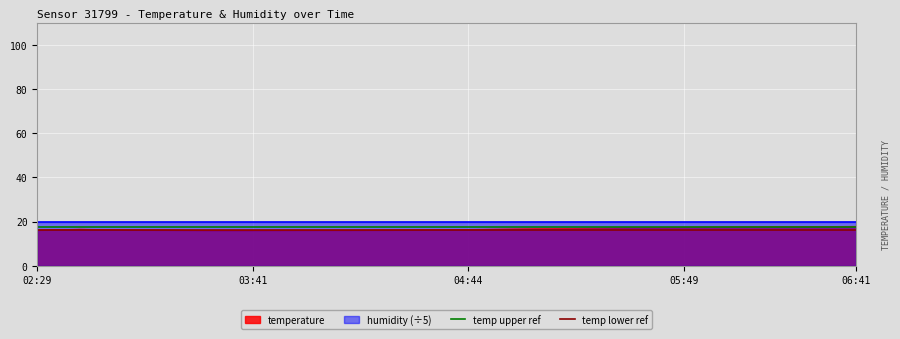

What is the sum of all temp upper ref values?

35.0